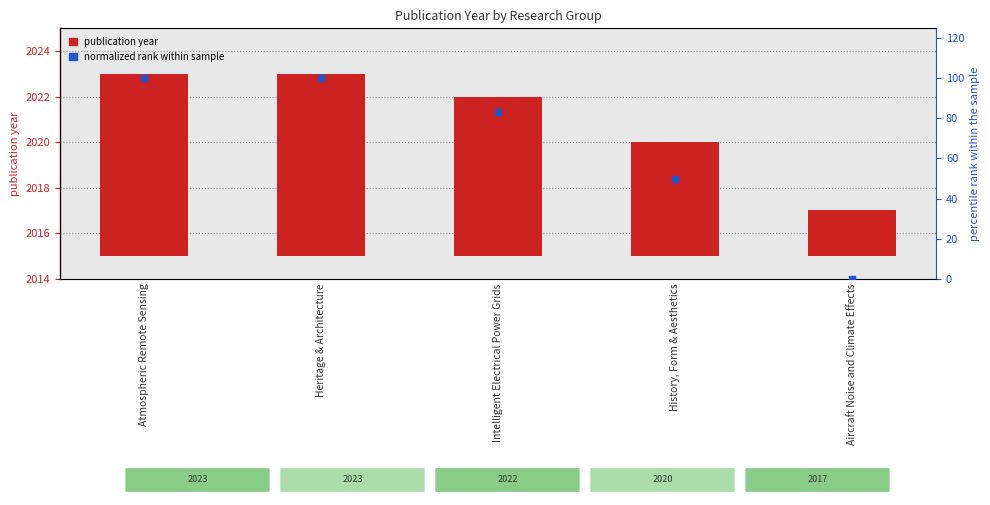

Which series reaches the minimum Y coordinate?

normalized rank